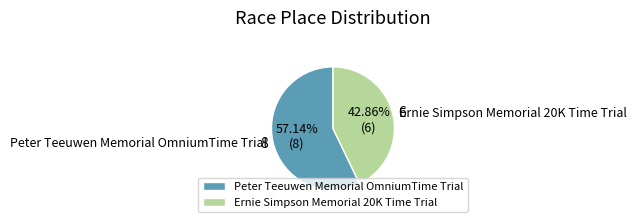

Is there a majority slice in this chart?

Yes